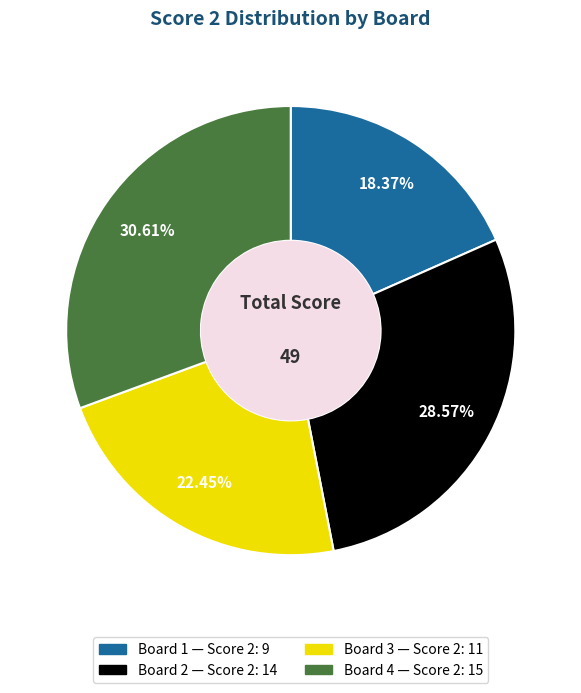

Combined, do Board 1 and Board 2 account for over 50%?

No